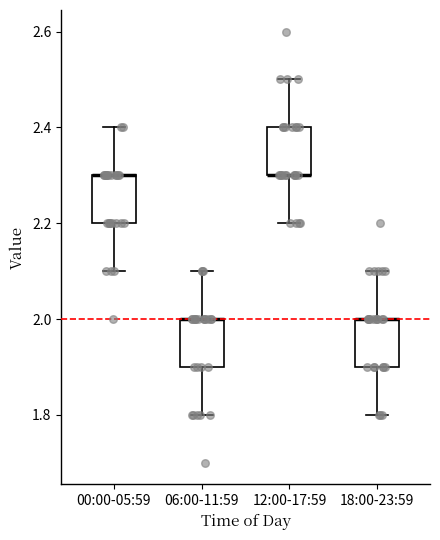

Reading left to right, transcribe this box plot: for each box, give where its median line is, the range the box spans, and where its two whiskers end, as read against the y-axis. The values are not printed on the chart, so give them approximately, as read against the axis.

00:00-05:59: median 2.3 (drawn on the box's upper edge), box 2.2 to 2.3, whiskers 2.1 to 2.4
06:00-11:59: median 2.0 (drawn on the box's upper edge), box 1.9 to 2.0, whiskers 1.8 to 2.1
12:00-17:59: median 2.3 (drawn on the box's lower edge), box 2.3 to 2.4, whiskers 2.2 to 2.5
18:00-23:59: median 2.0 (drawn on the box's upper edge), box 1.9 to 2.0, whiskers 1.8 to 2.1